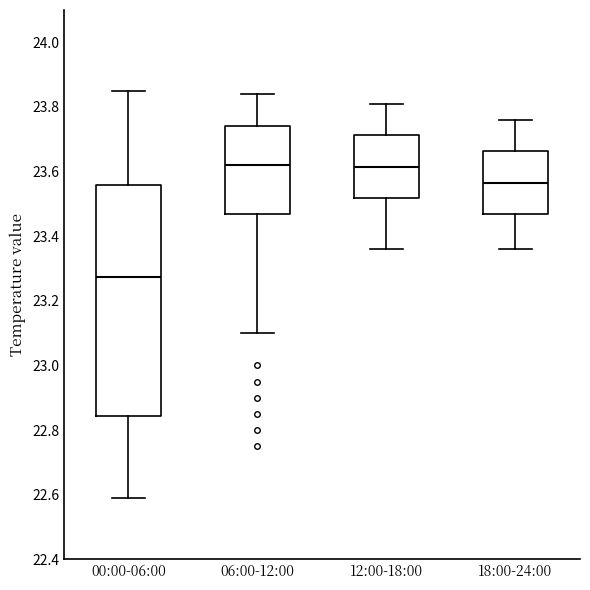

Reading left to right, transcribe this box plot: for each box, give where its median line is, the range the box spans, and where its two whiskers end, as read against the y-axis. The values are not printed on the chart, so give them approximately, as read against the axis.

00:00-06:00: median 23.28, box 22.84 to 23.56, whiskers 22.60 to 23.86
06:00-12:00: median 23.62, box 23.46 to 23.74, whiskers 23.10 to 23.84
12:00-18:00: median 23.62, box 23.52 to 23.72, whiskers 23.36 to 23.82
18:00-24:00: median 23.56, box 23.46 to 23.66, whiskers 23.36 to 23.76